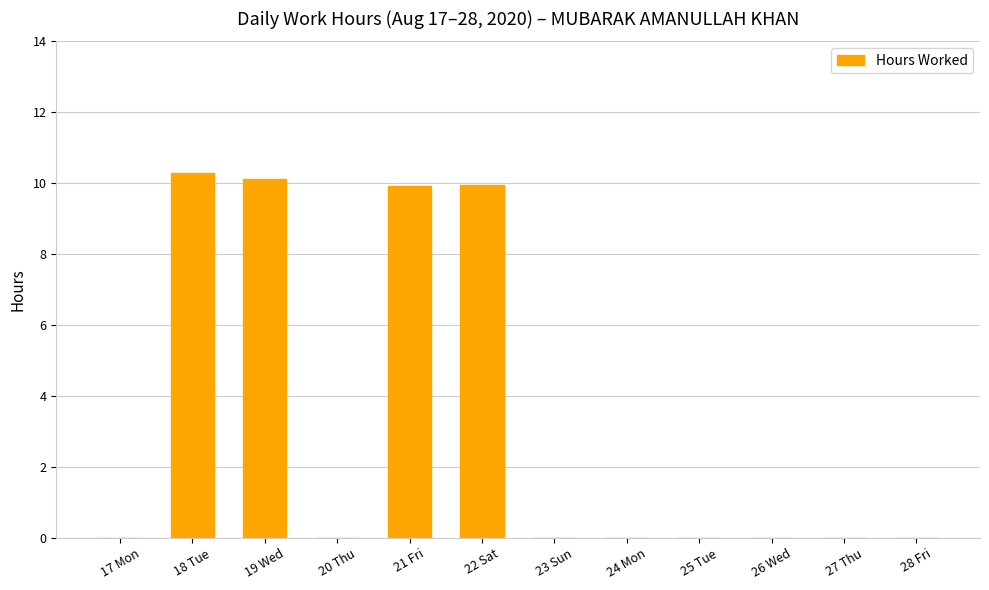

The value at 22 Sat is 3.7. True or false?

False